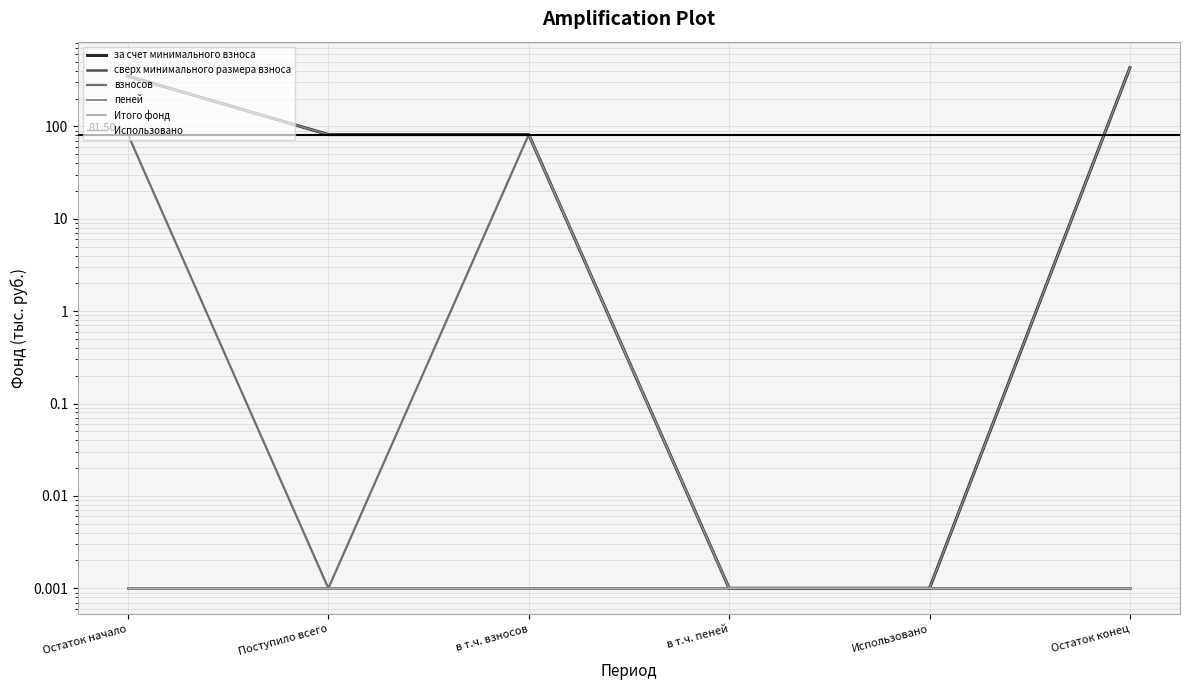

How many values in the за счет минимального взноса series exceed 81?

4